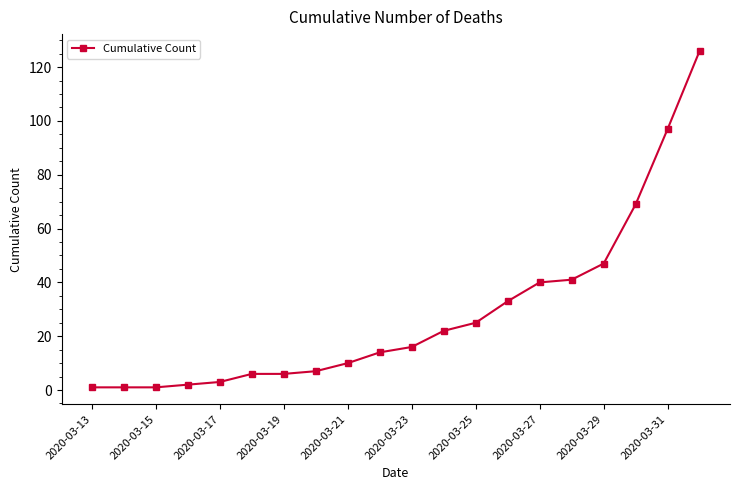

Reading left to right, transcribe all the data shown in this chart.

1	1	1	2	3	6	6	7	10	14	16	22	25	33	40	41	47	69	97	126